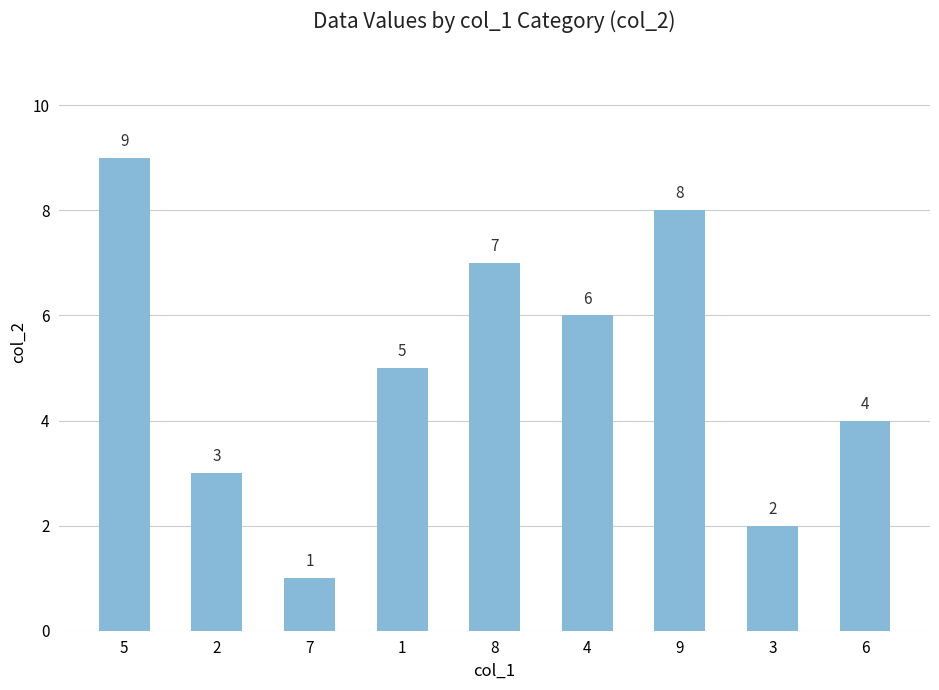

Which has a higher value, 6 or 3?

6